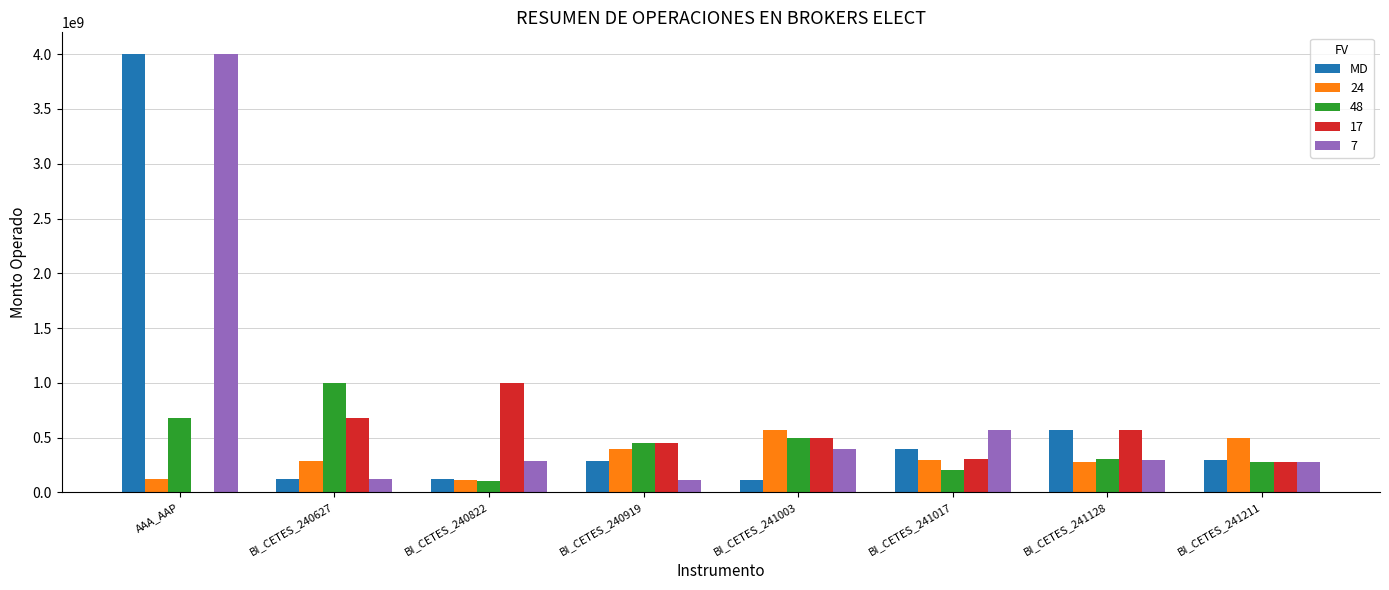

What is the greatest value displayed?

4000000000